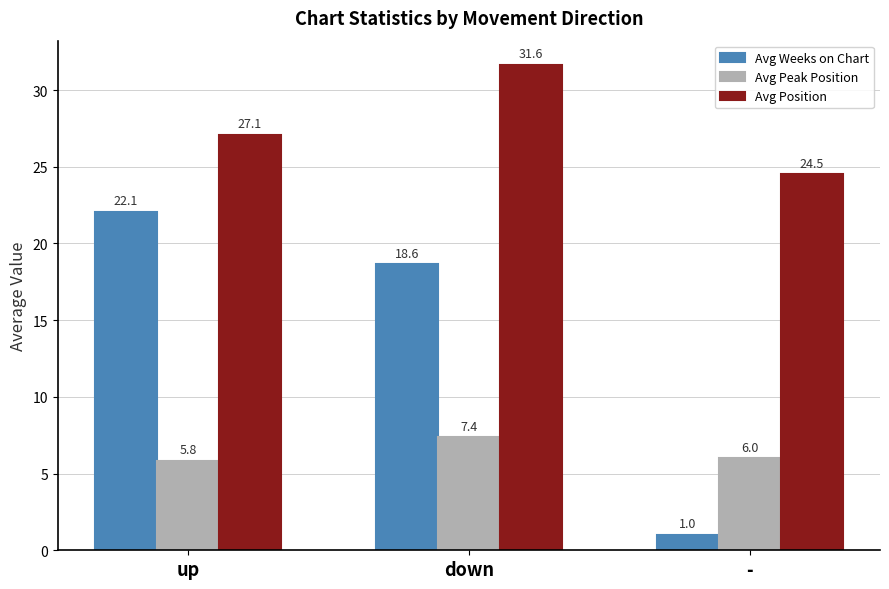

Reading left to right, transcribe all the data shown in this chart.

Avg Weeks on Chart: up=22.1	down=18.6	-=1.0
Avg Peak Position: up=5.8	down=7.4	-=6.0
Avg Position: up=27.1	down=31.6	-=24.5